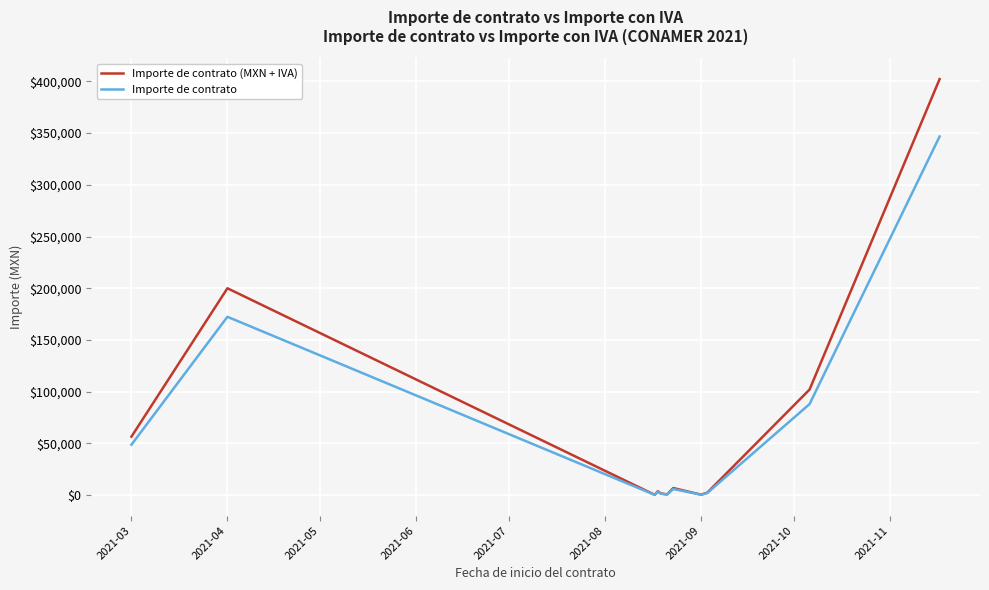

What is the greatest value displayed?

402184.8